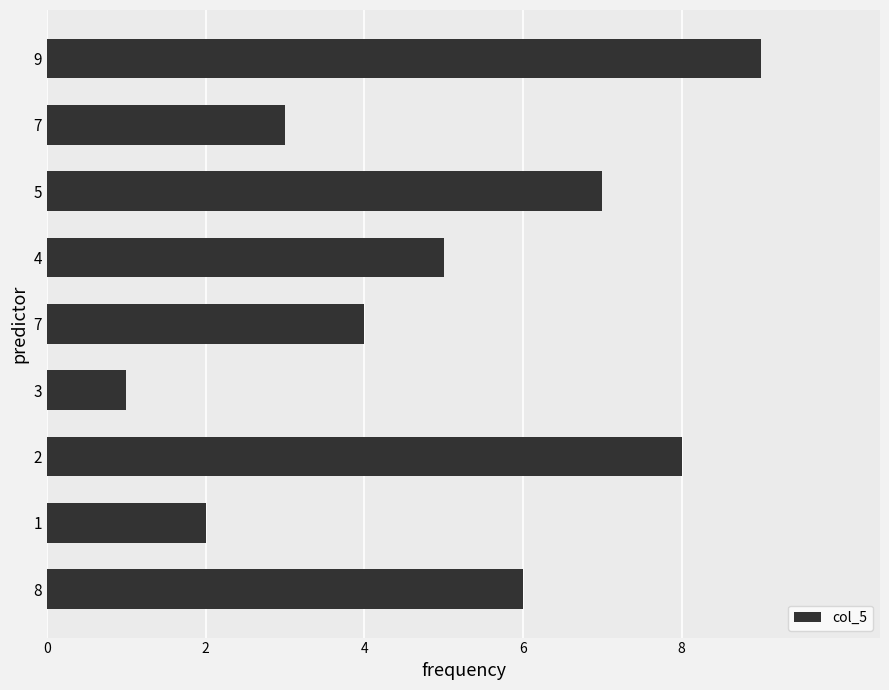

How many series are shown in this chart?

1